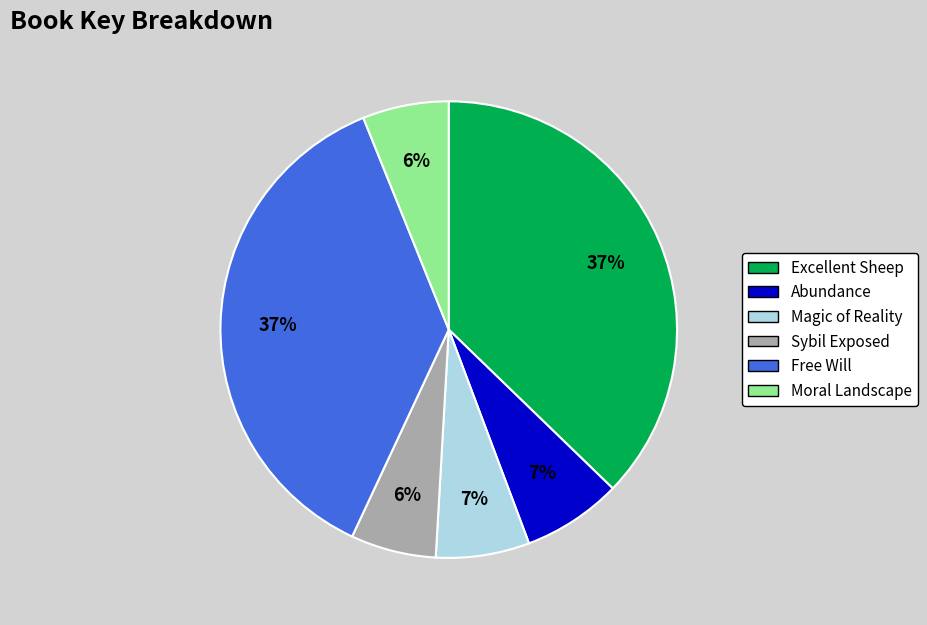

Do Magic of Reality and Moral Landscape together represent more than half of the pie?

No